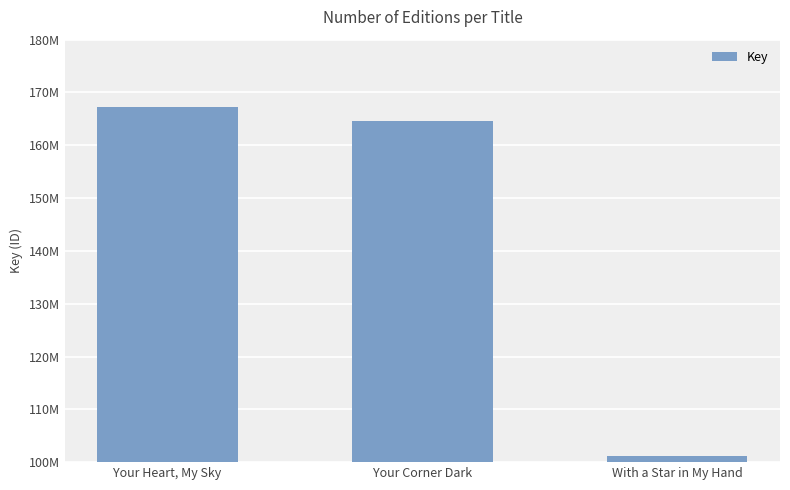

What is the label of the 3rd bar from the left?

With a Star in My Hand